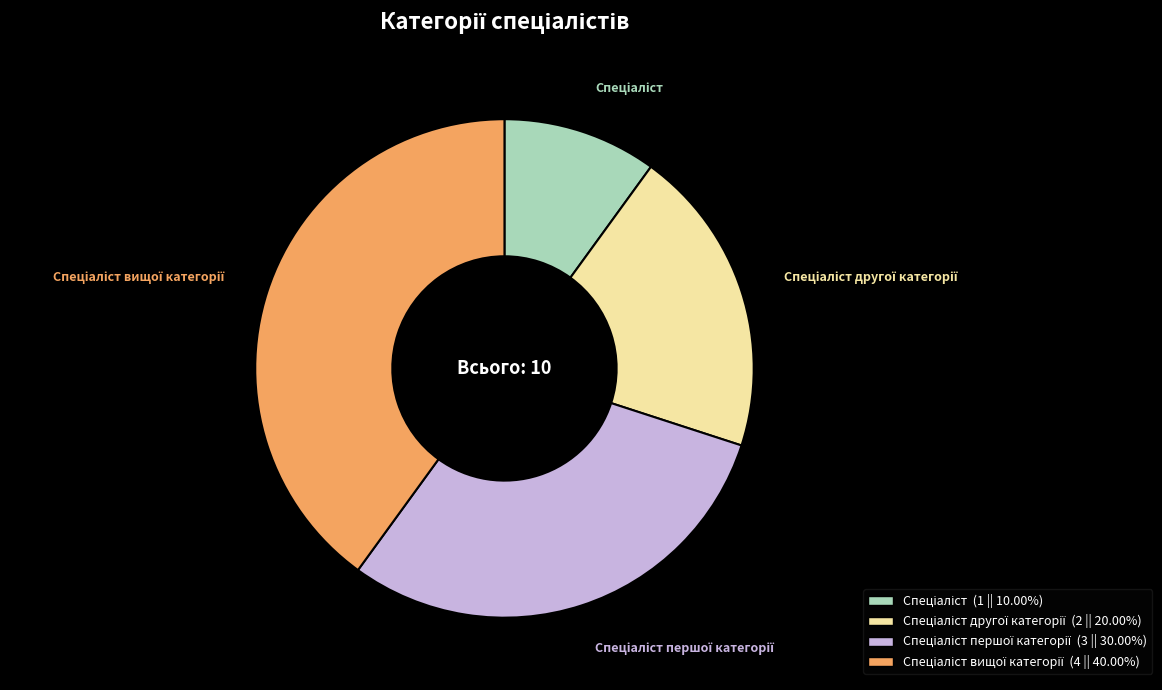

Is there any slice that represents more than half of the pie?

No